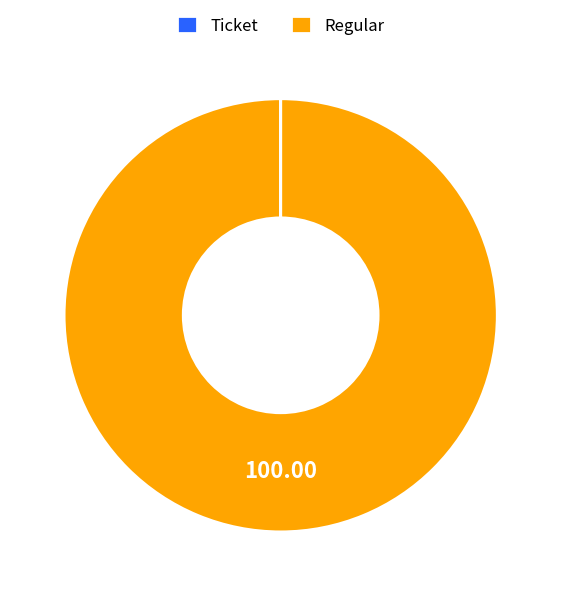

What is the majority slice?

Regular